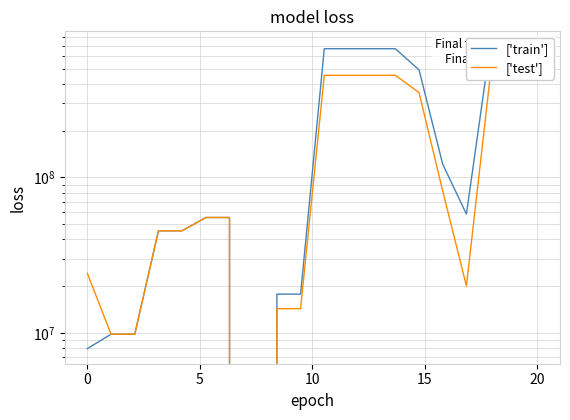

What is the difference between the maximum and minimum values in the ['test'] series?

452380677.1